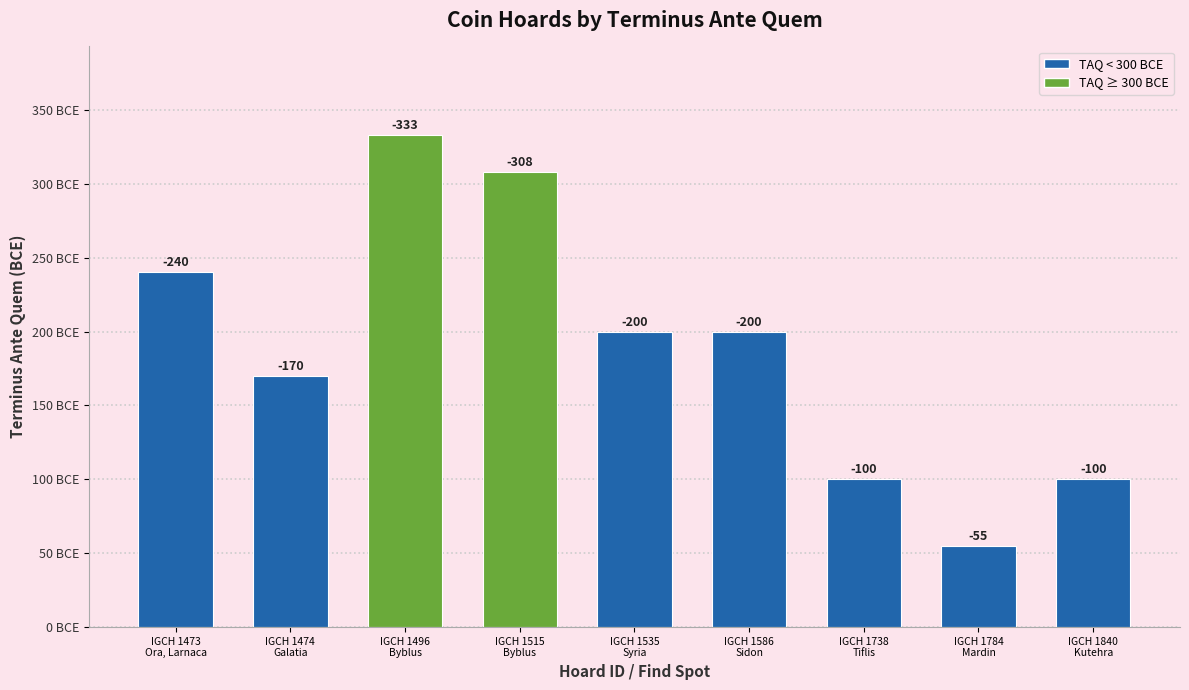

Does the chart contain stacked bars?

No